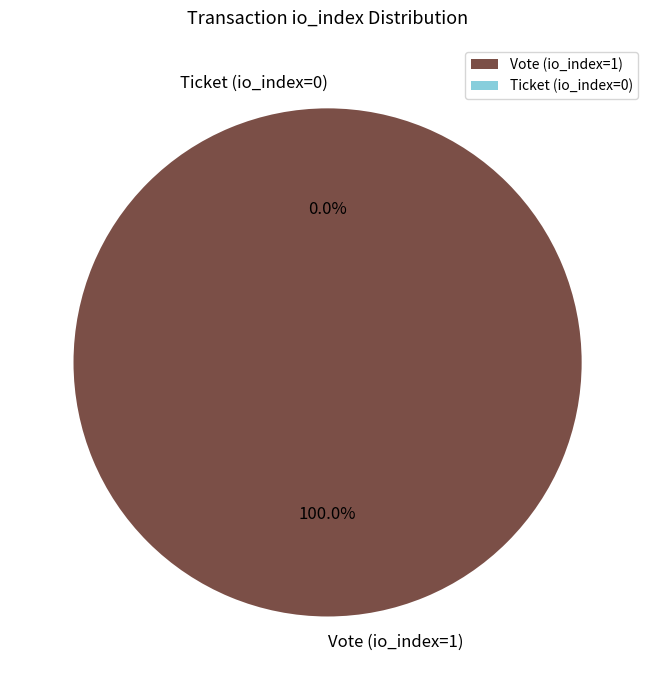

Is there a majority slice in this chart?

Yes